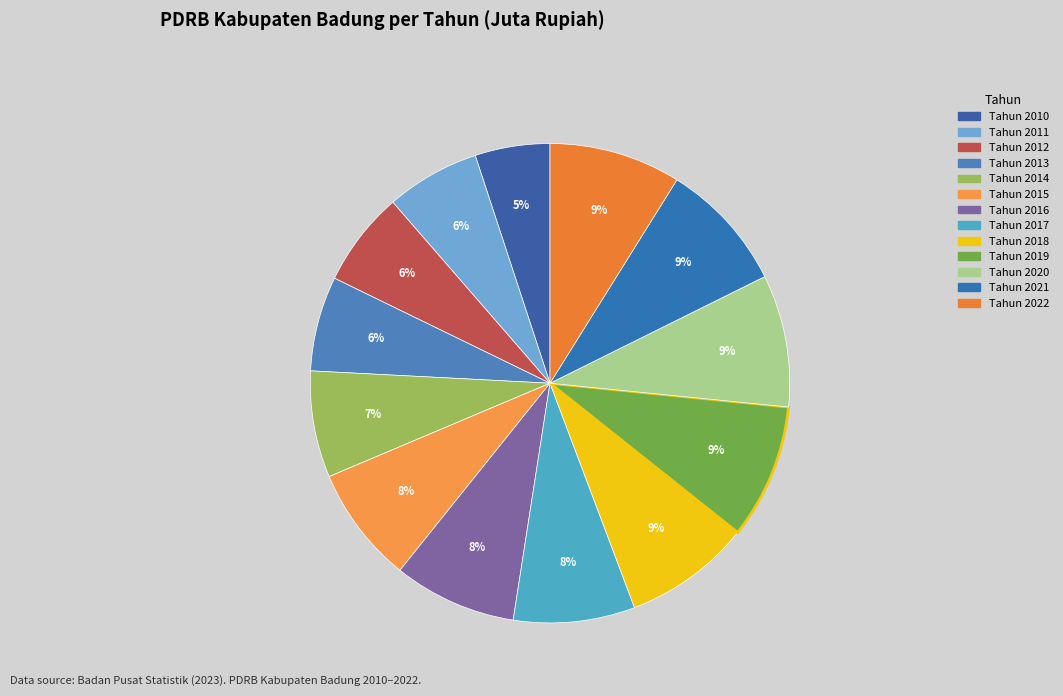

What is the smallest slice in the pie chart?

Tahun 2010